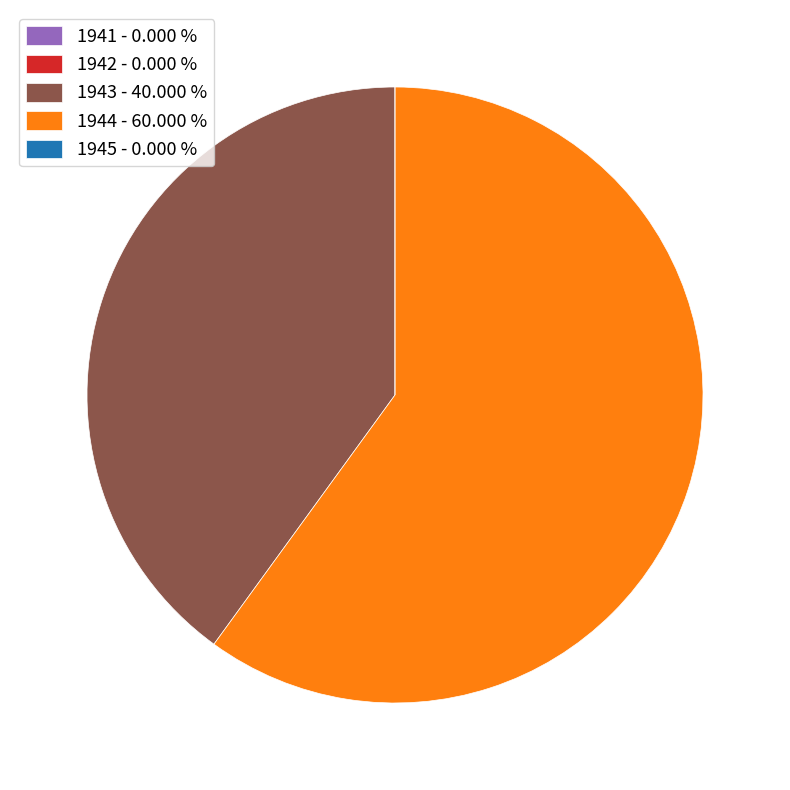

Is there a majority slice in this chart?

Yes